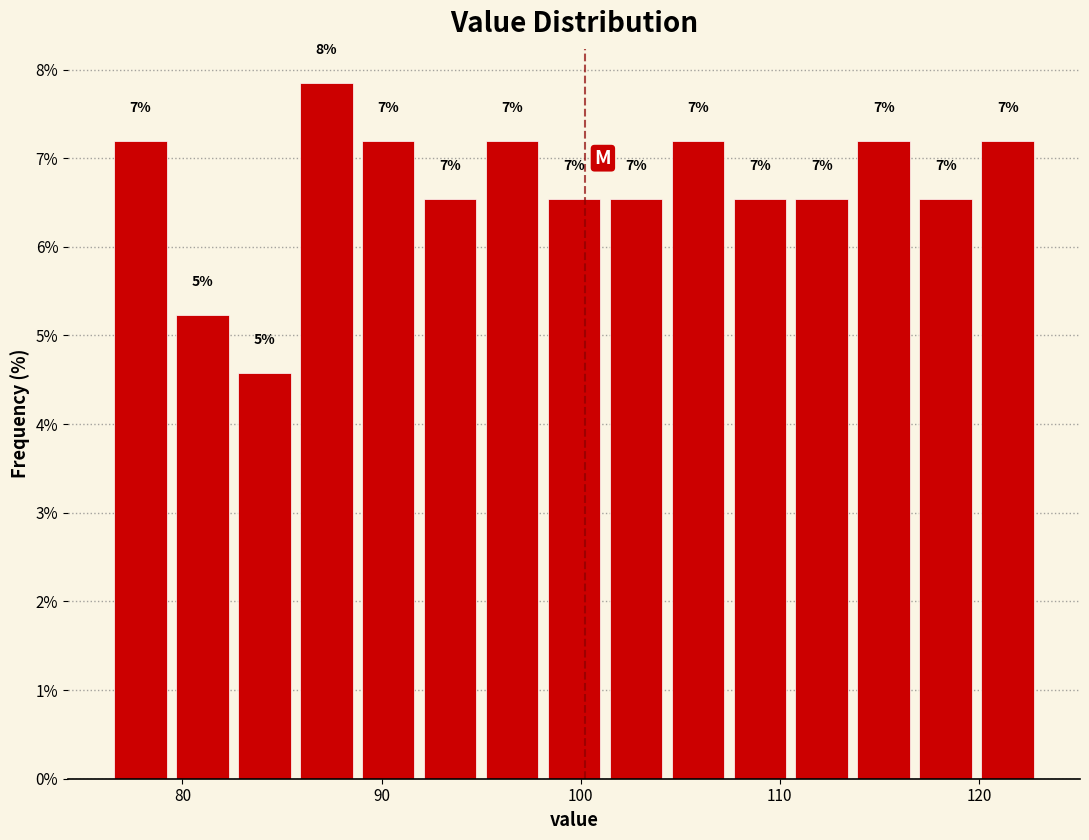

Read against the x-axis, roughly where is the centre of the tallest bar?

87